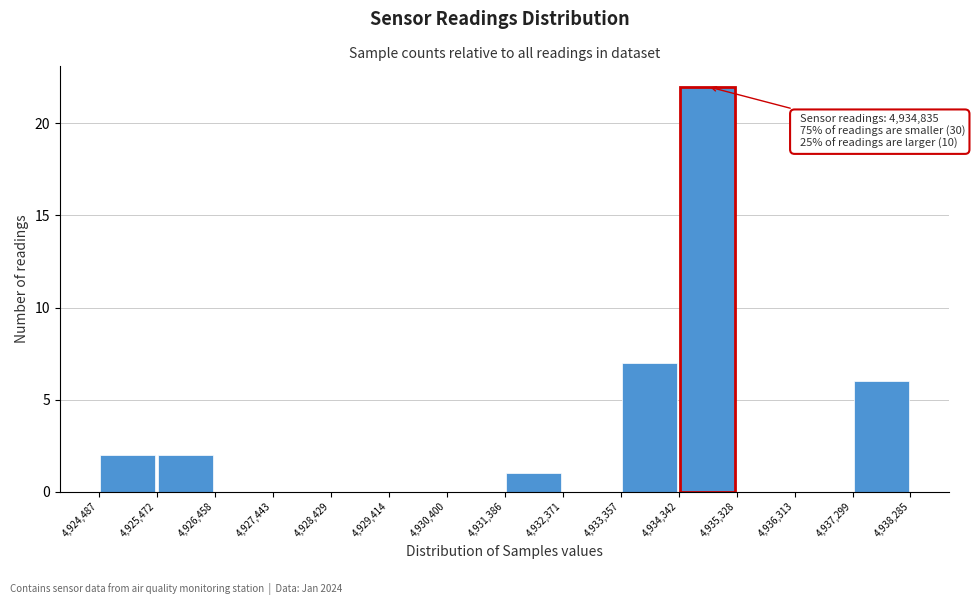

Over which range of the x-axis is the bar tallest?

4,934,342 to 4,935,328